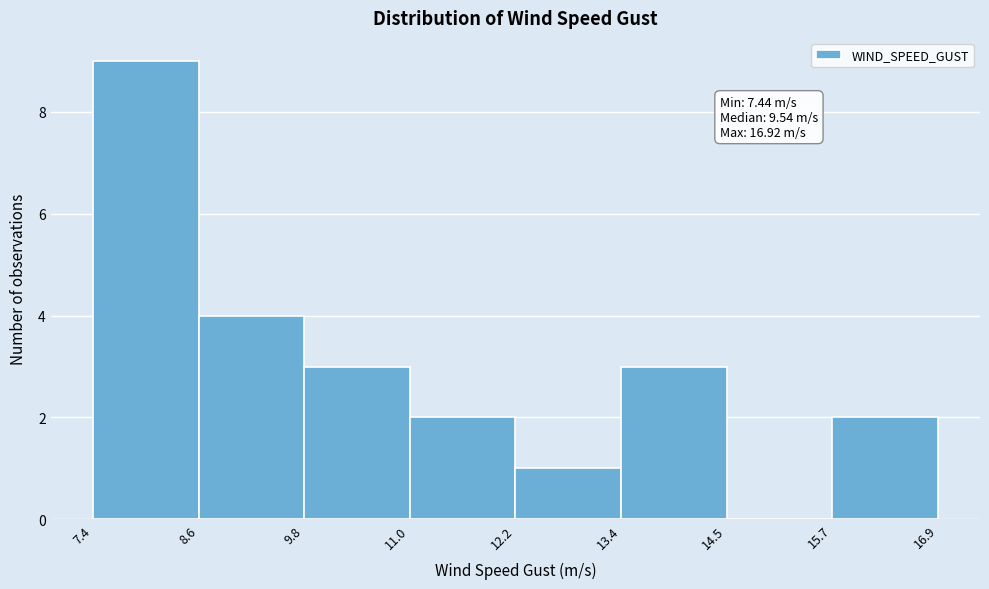

Which range on the x-axis has the tallest bar?

7.4 to 8.6